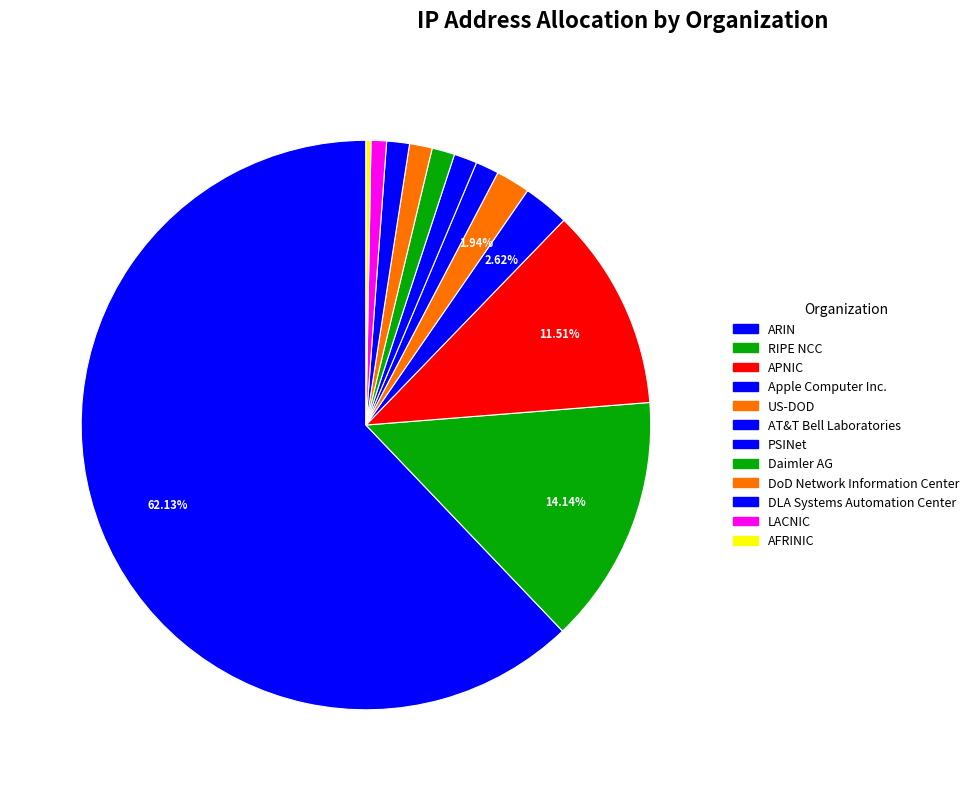

To the nearest percent, what percentage of the pie is DoD Network Information Center?

1%